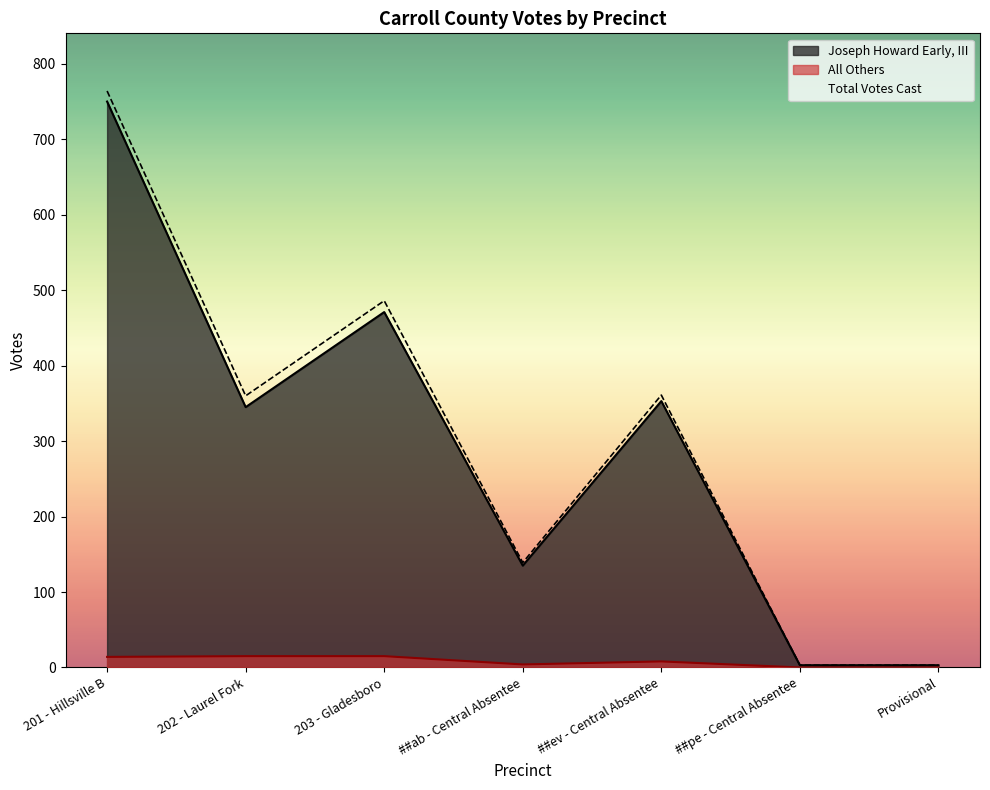

Rank the series by their maximum value, from highest to lowest.

Total Votes Cast, Joseph Howard Early, III, All Others